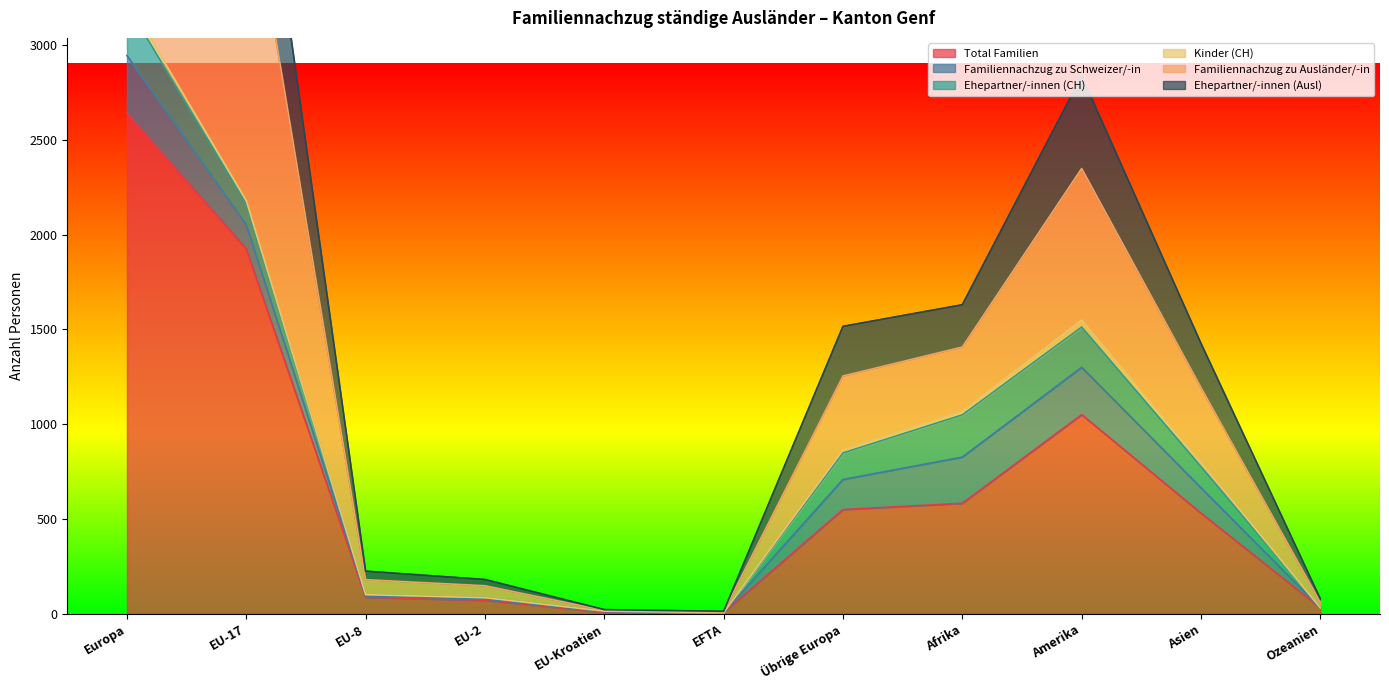

Is it true that Familiennachzug zu Ausländer/-in equals 995 at Afrika?

False